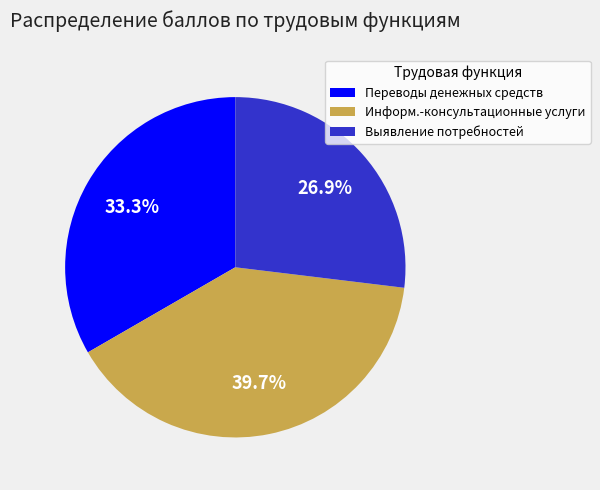

How many slices are in this pie chart?

3